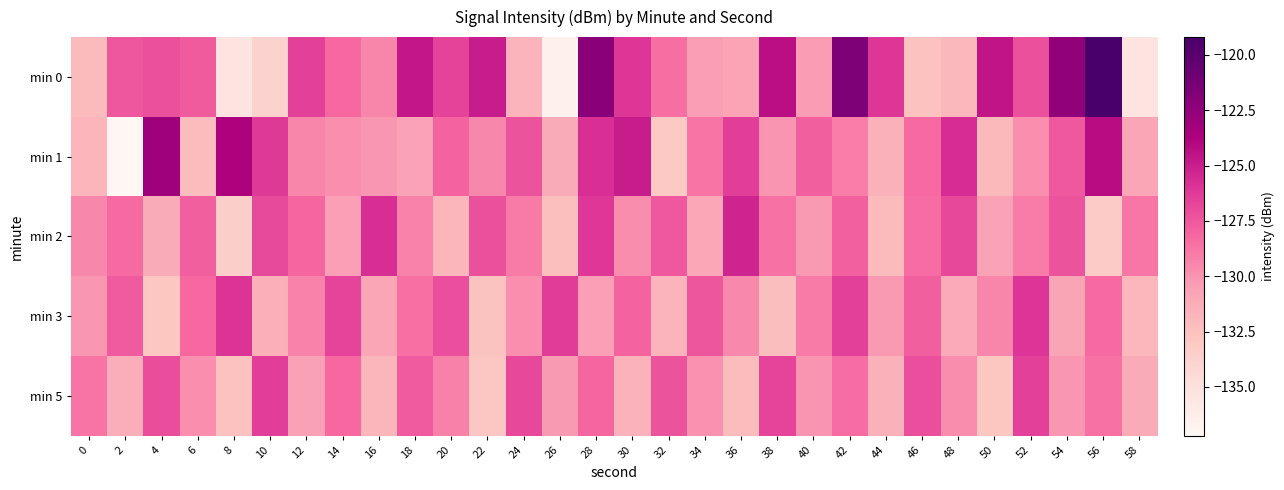

Which series has the largest range (max minus min)?

min 0